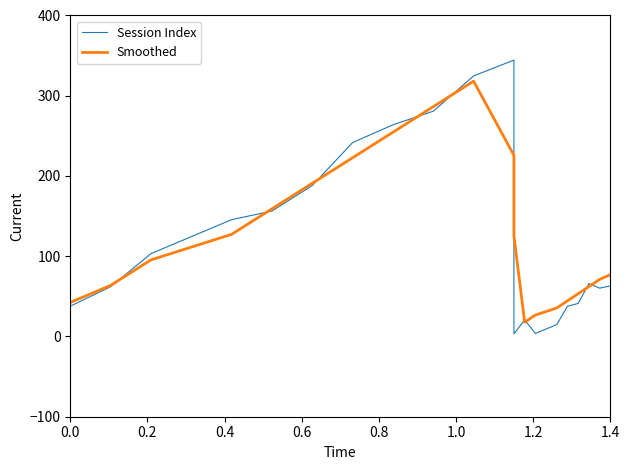

At 0.4, list the series in order from largest to smallest.

Session Index, Smoothed